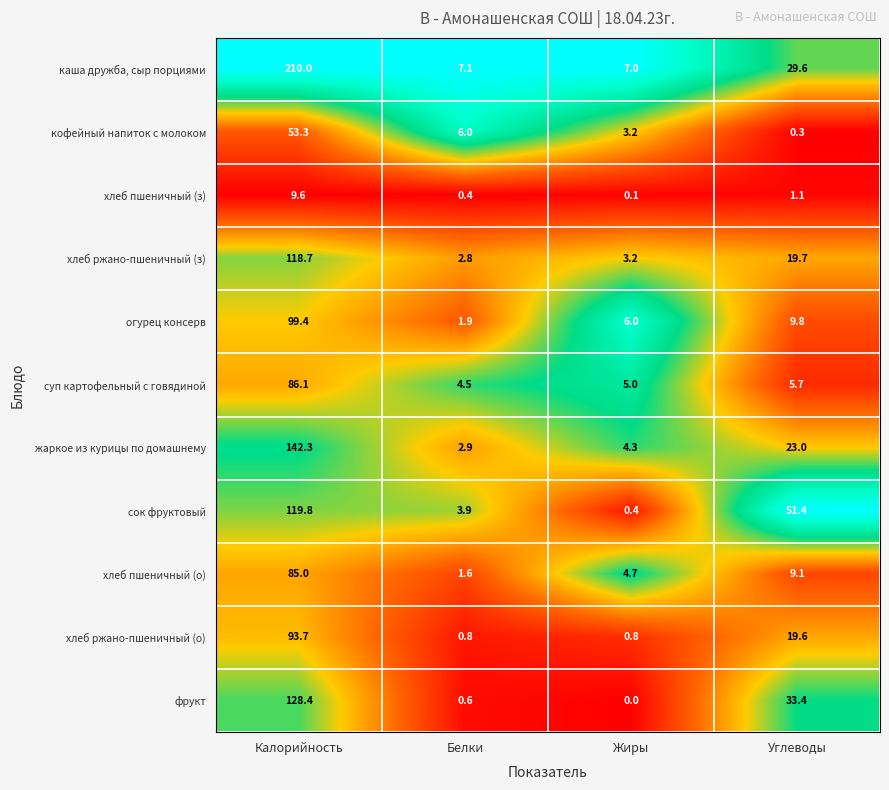

How many data points does each series have?

4